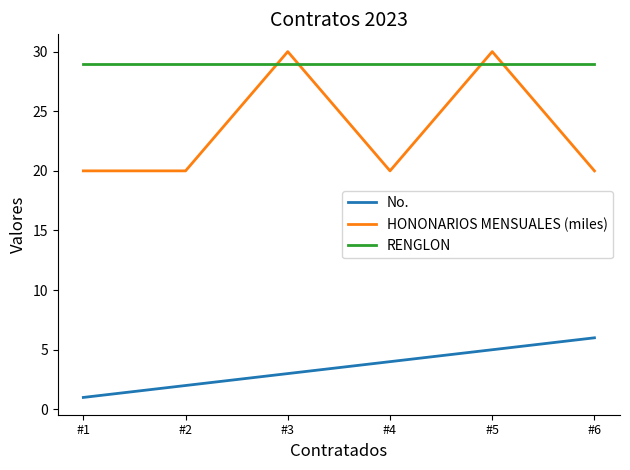

What is the maximum value for HONONARIOS MENSUALES (miles)?

30